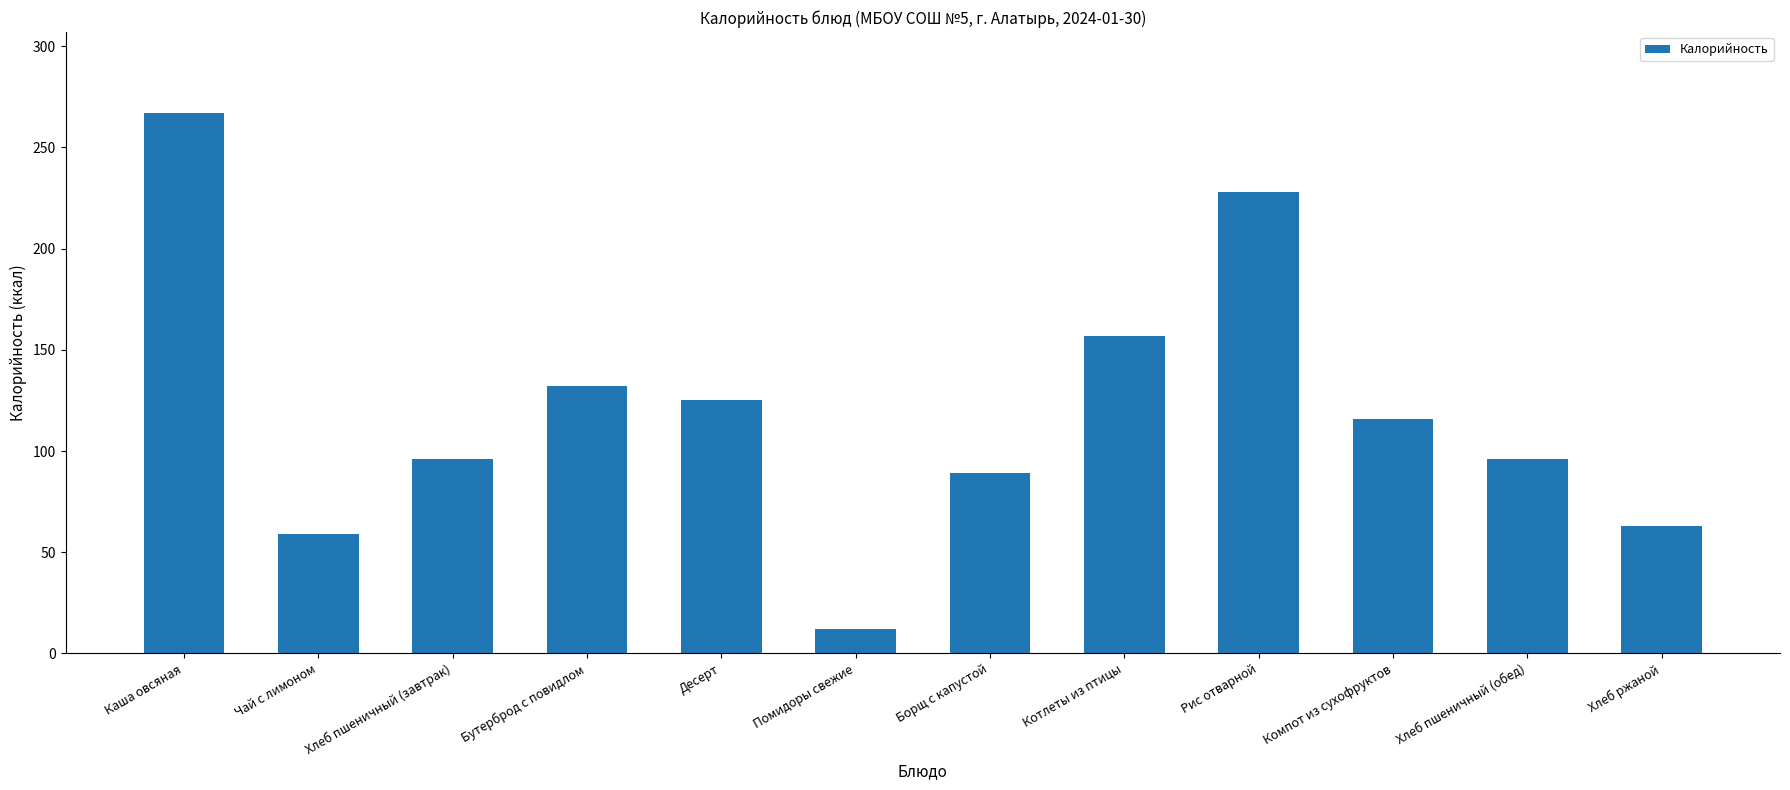

What is the value of the 4th bar from the left?

132